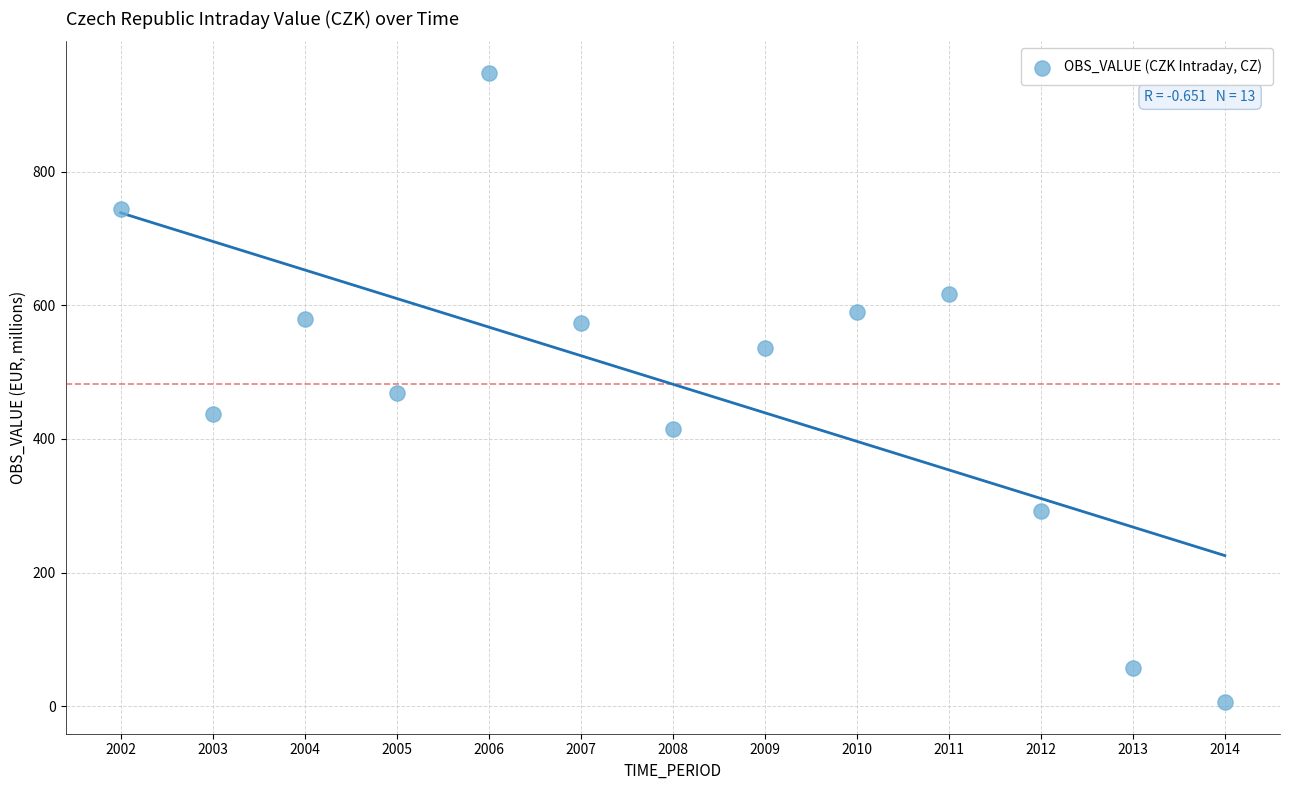

What is the range of X values (max minus min)?

12.0